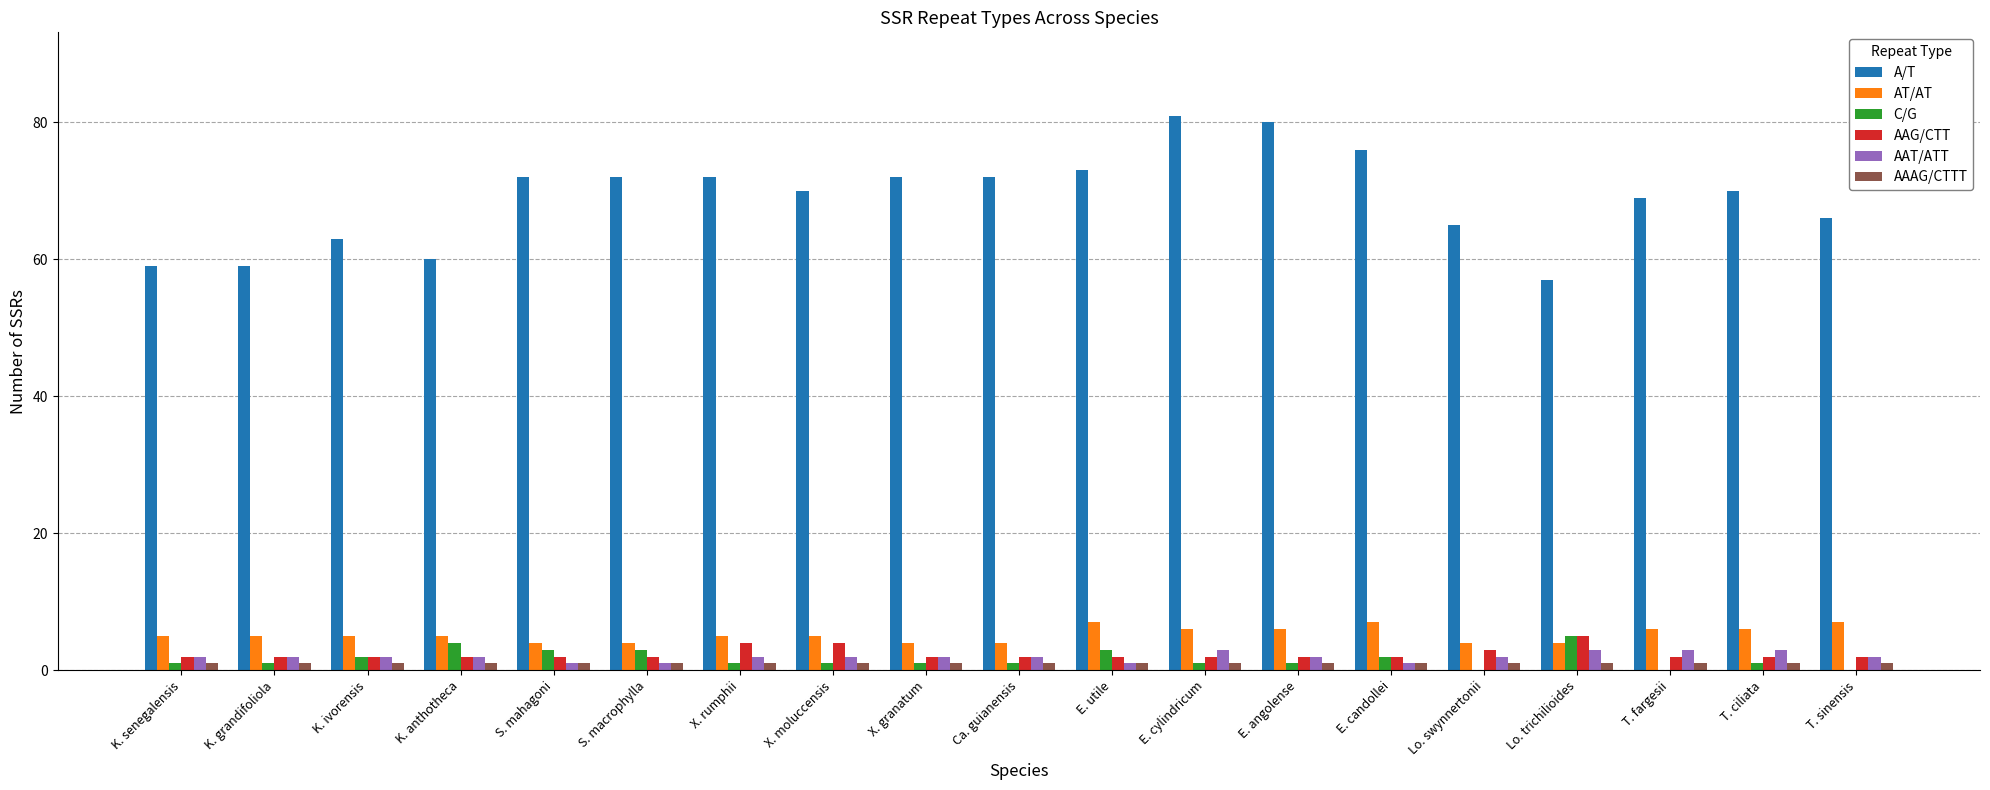

What is the highest value of the A/T series?

81